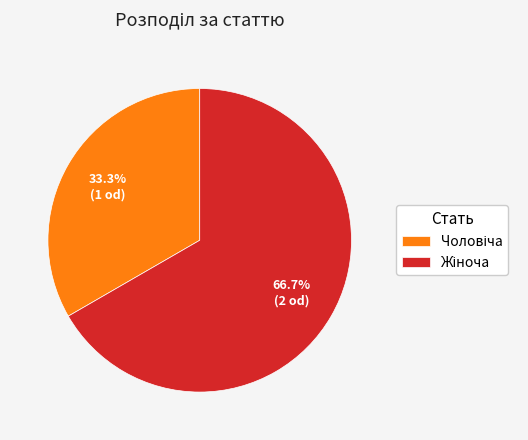

Is there a majority slice in this chart?

Yes